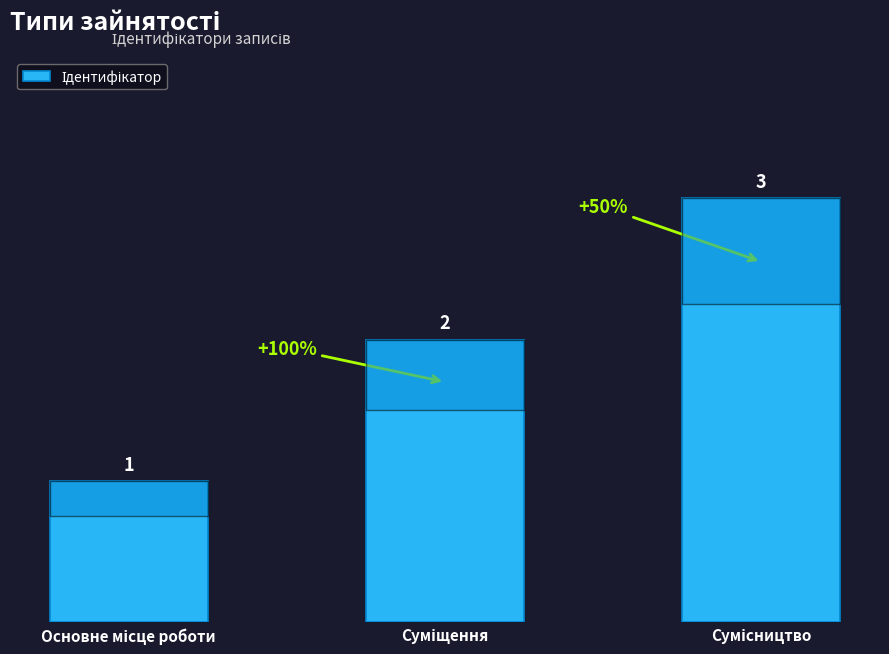

What is the maximum value shown in the chart?

3